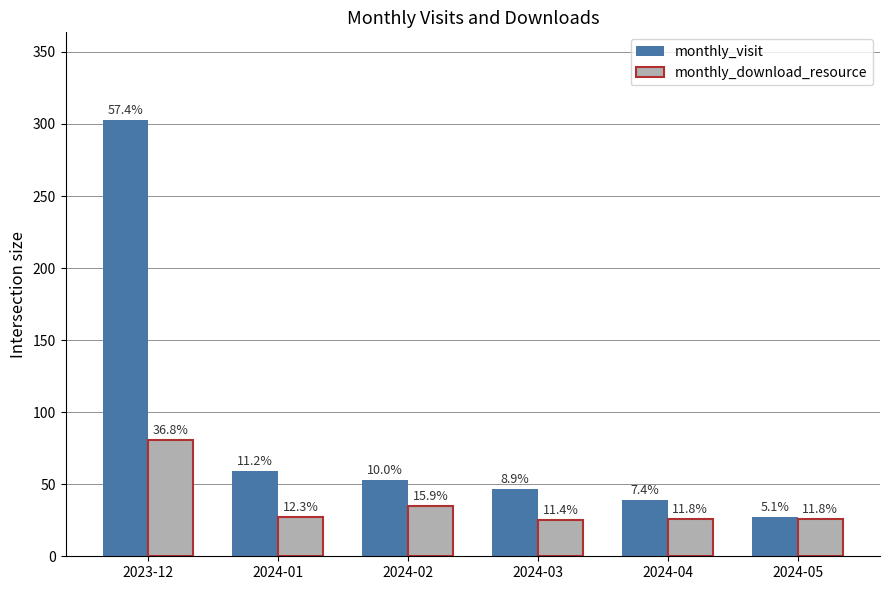

Is it true that monthly_download_resource equals 127 at 2023-12?

False